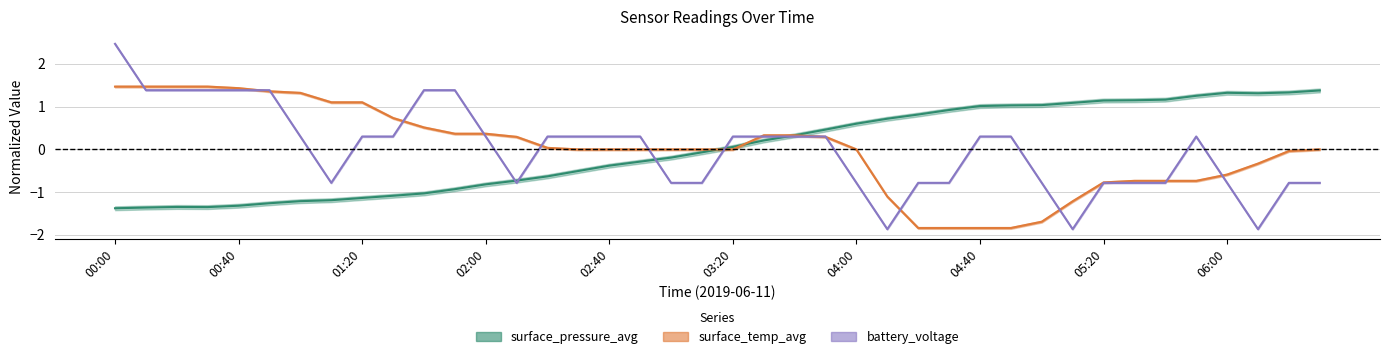

Is the value of battery_voltage at 05:10 greater than the value of surface_pressure_avg at 04:00?

No